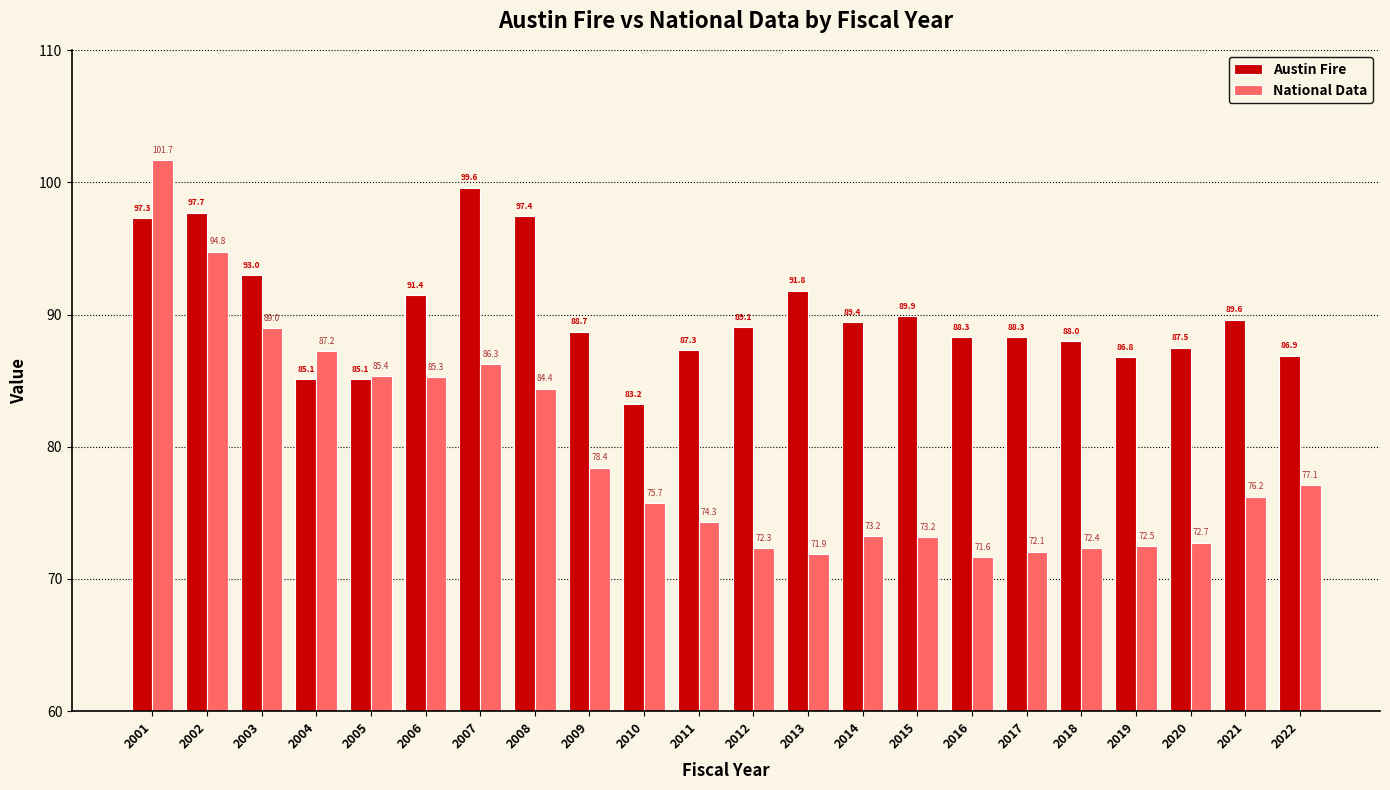

List the series in order of their peak value, highest first.

National Data, Austin Fire